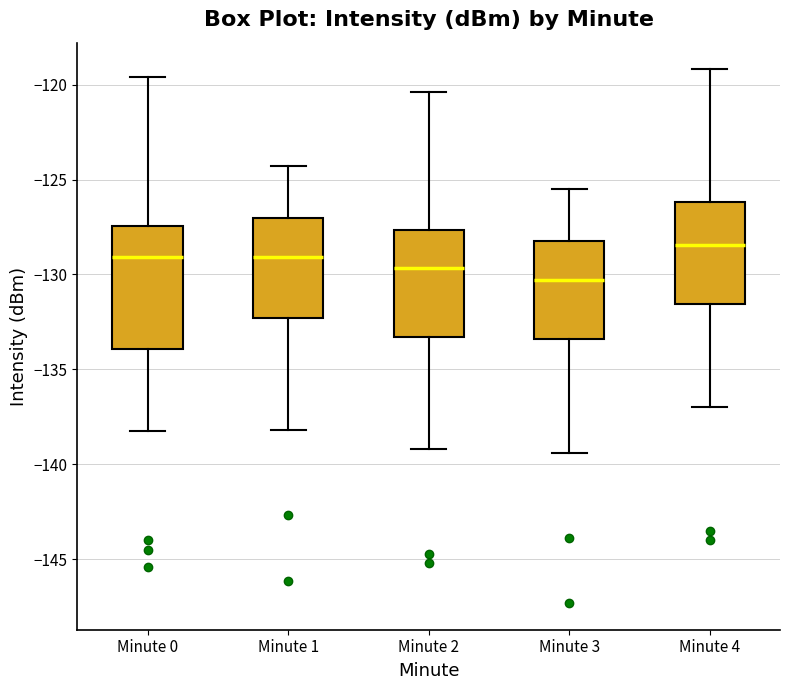

Where does the median line of the box for Minute 3 sit on the y-axis? The values are not printed on the chart, so give them approximately, as read against the axis.

-130.5